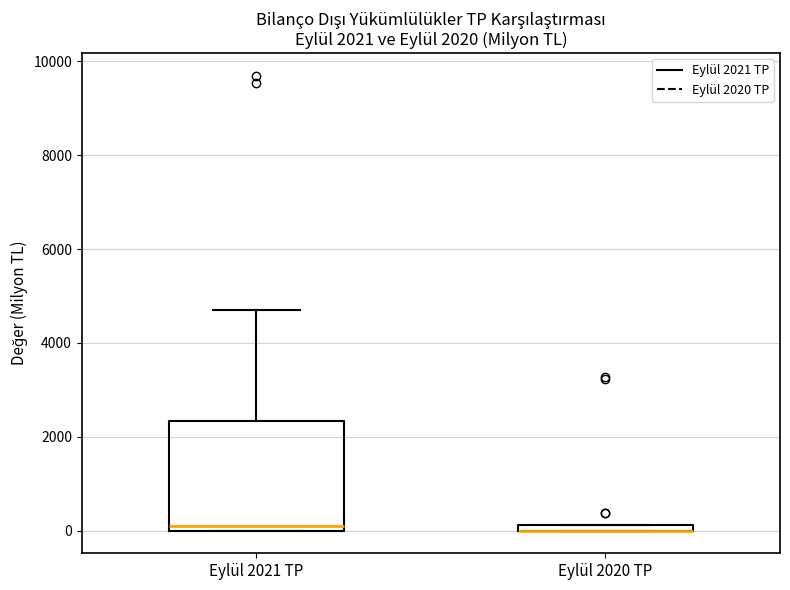

Comparing the boxes themselves (not the whiskers), which one is the tallest?

Eylül 2021 TP